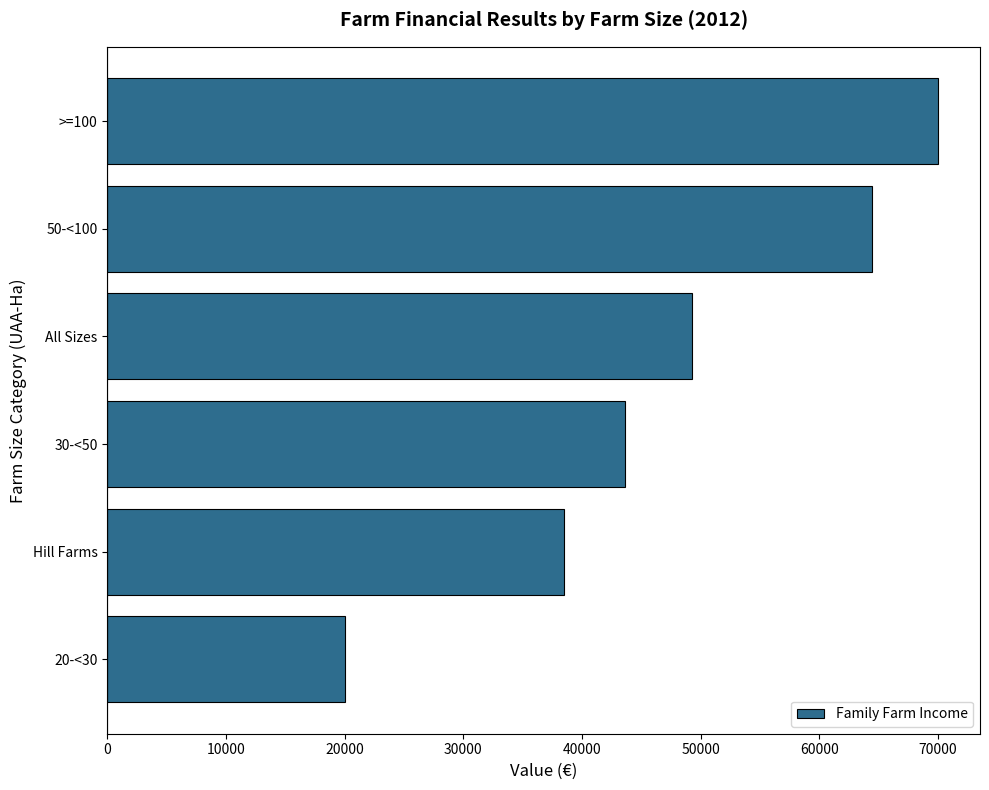

Rank the categories by value from lowest to highest.

20-<30, Hill Farms, 30-<50, All Sizes, 50-<100, >=100